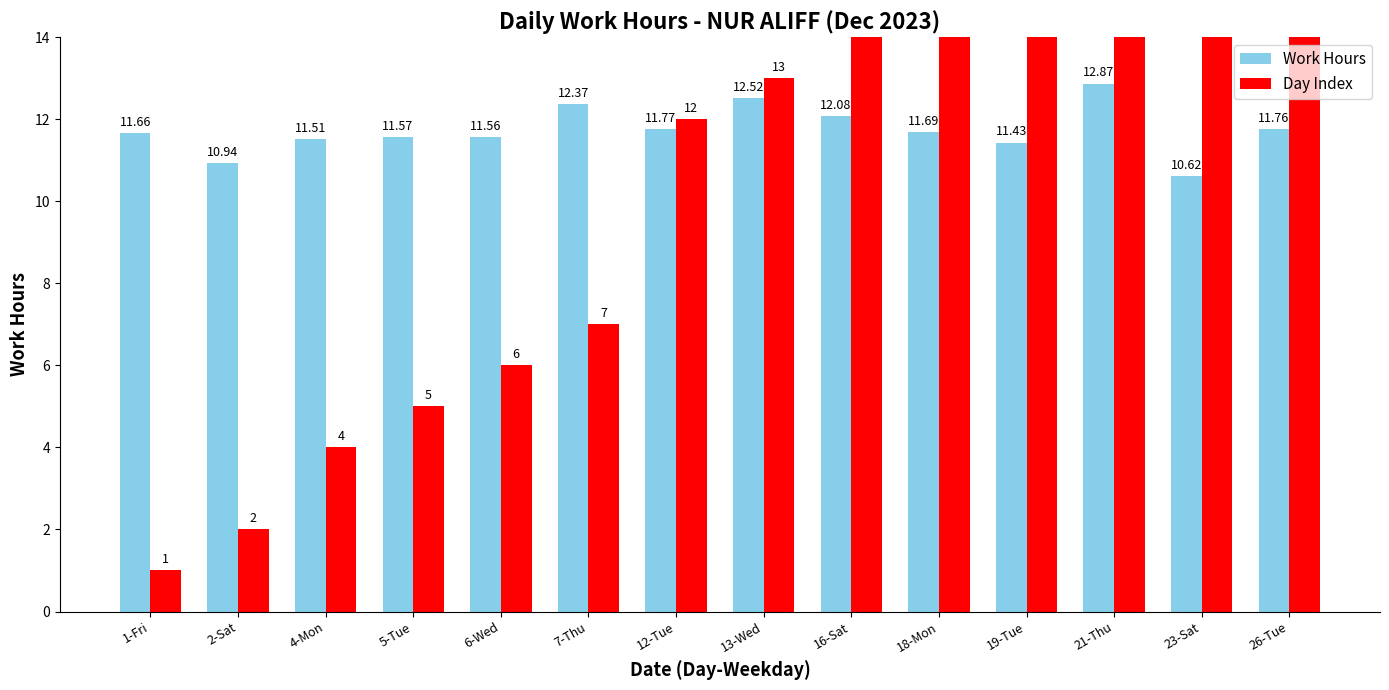

Between 16-Sat and 6-Wed, which is larger?

16-Sat